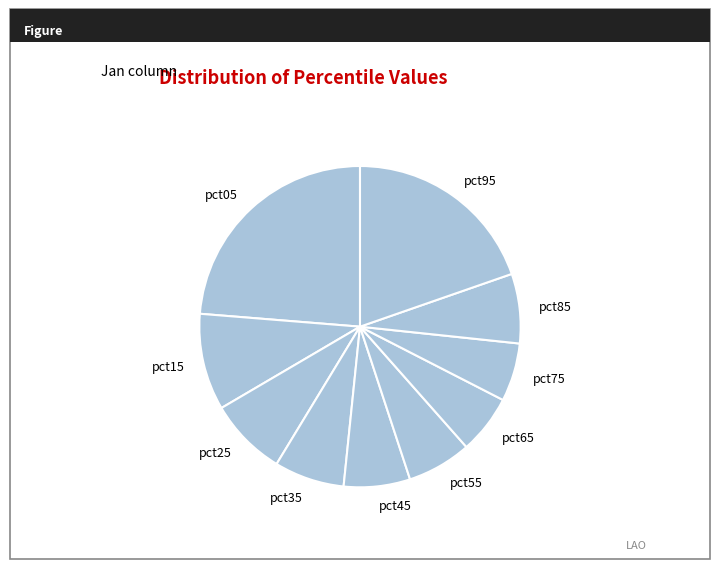

The pct75 slice represents 6% of the pie. True or false?

True